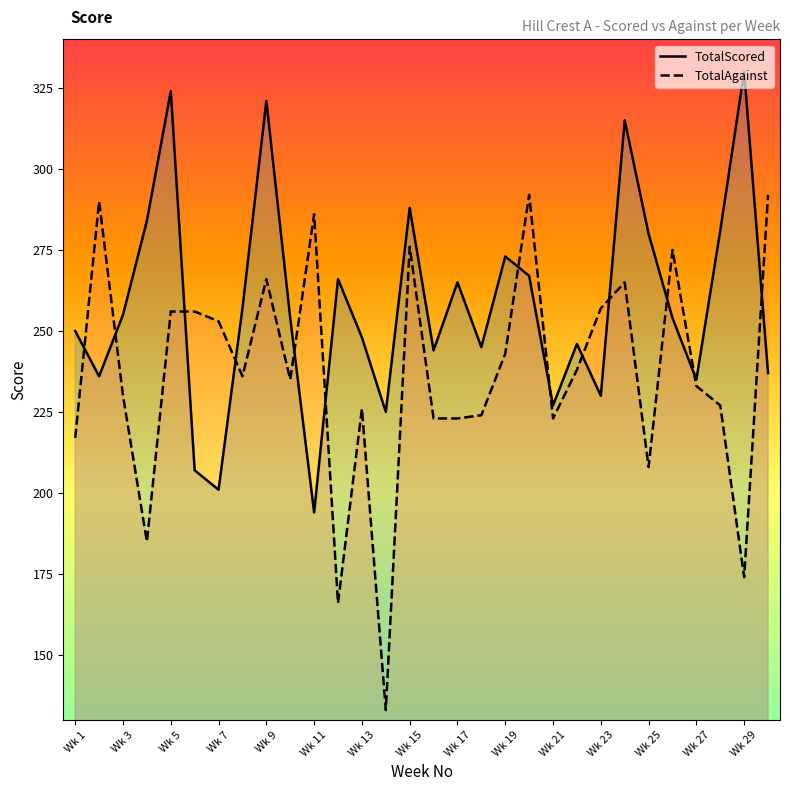

True or false: TotalScored has a value of 288 at Wk 15.

True